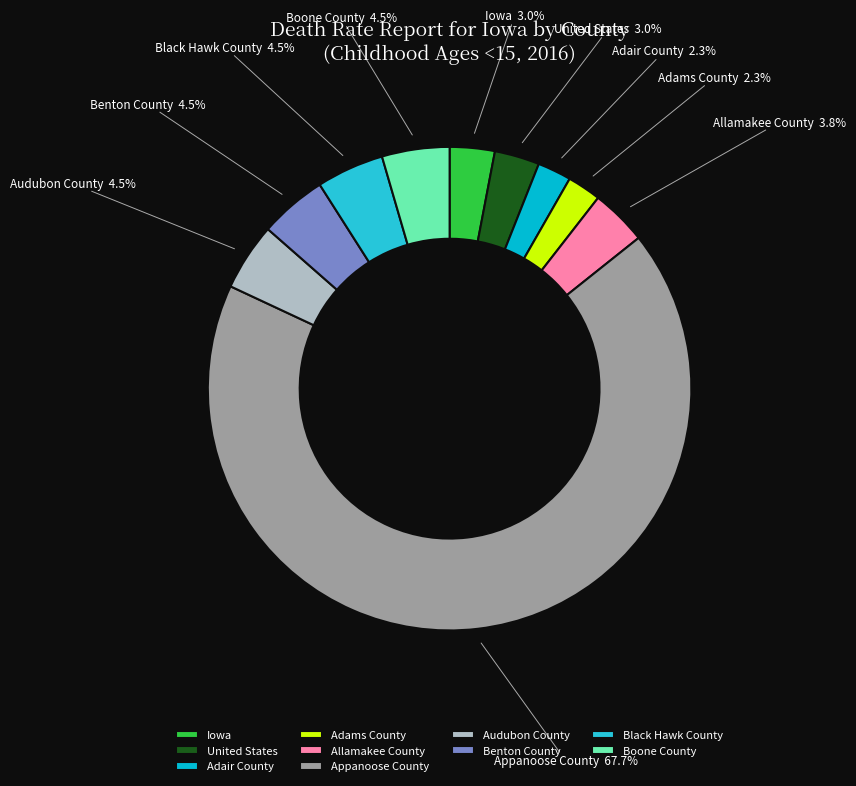

Is Audubon County the majority of the pie?

No